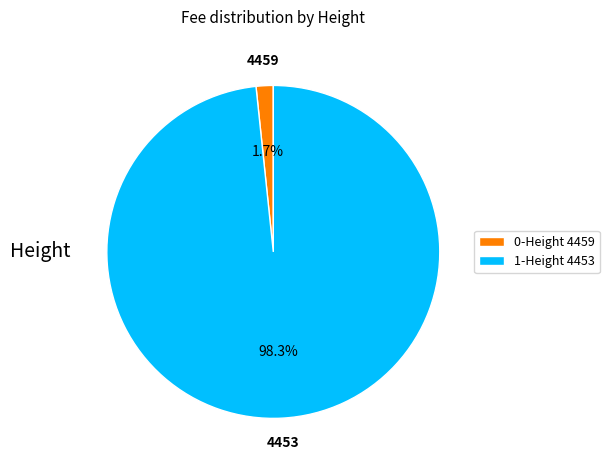

Between 0-Height 4459 and 1-Height 4453, which is larger?

1-Height 4453